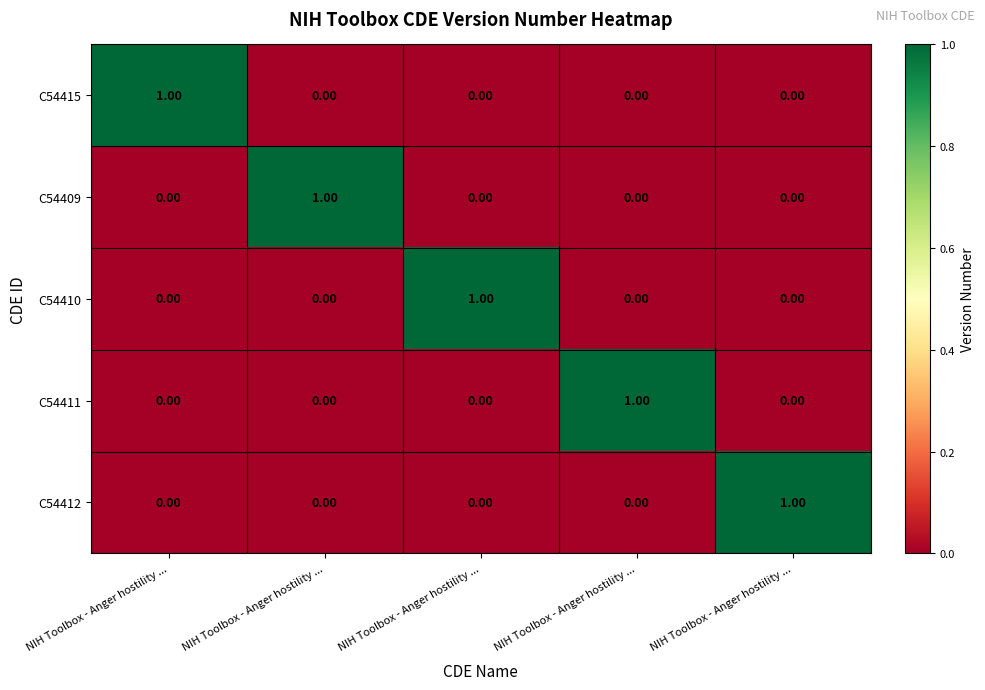

Which category has the highest value across all series?

NIH Toolbox - Anger hostility ...